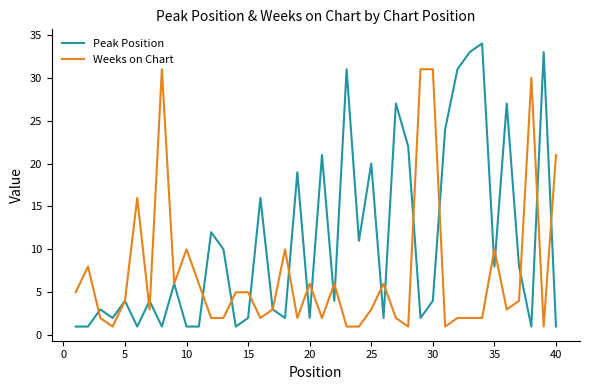

Which series has the widest spread of values?

Peak Position